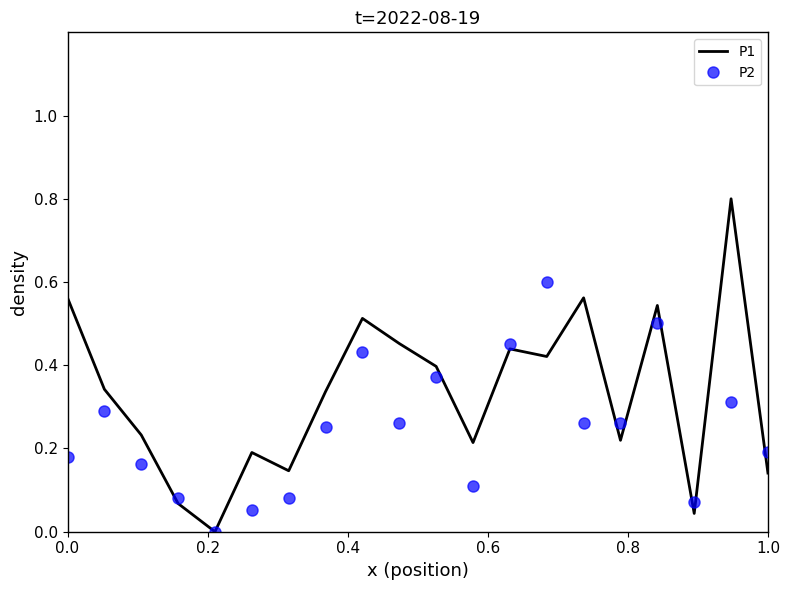

List the series in order of their peak value, highest first.

P1, P2